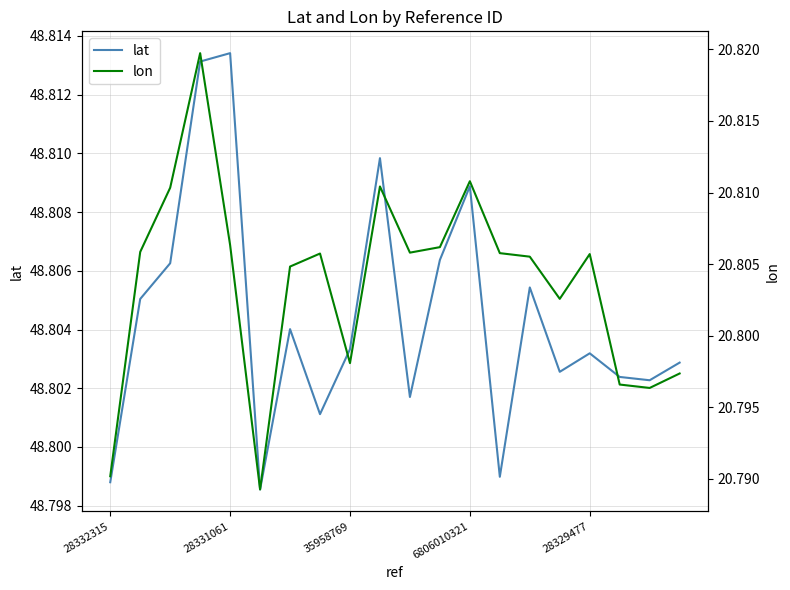

Does the chart display data point markers on the line(s)?

No